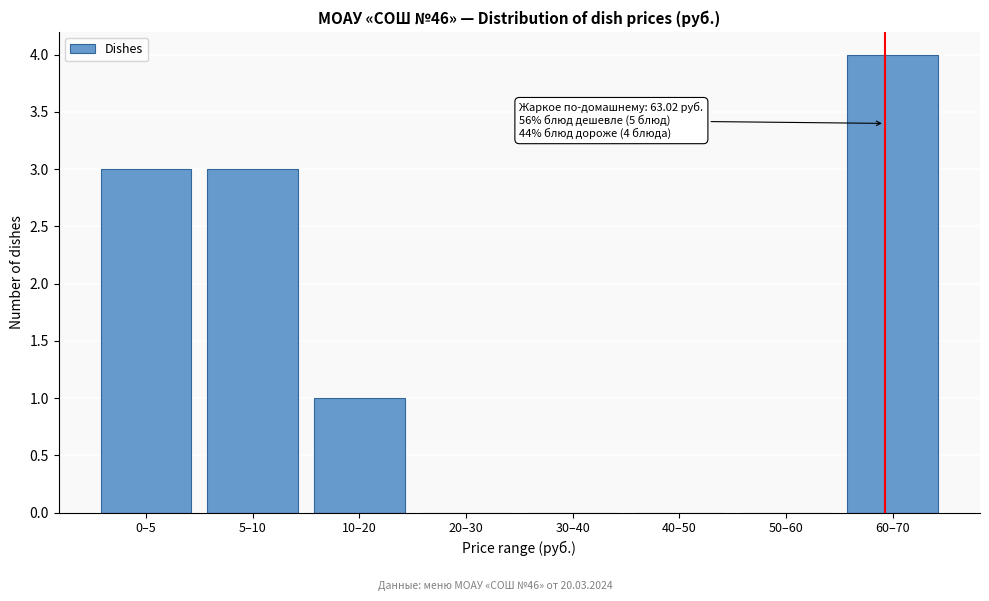

Reading left to right, what are all the values shown in this chart?

0–5=3	5–10=3	10–20=1	20–30=0	30–40=0	40–50=0	50–60=0	60–70=4